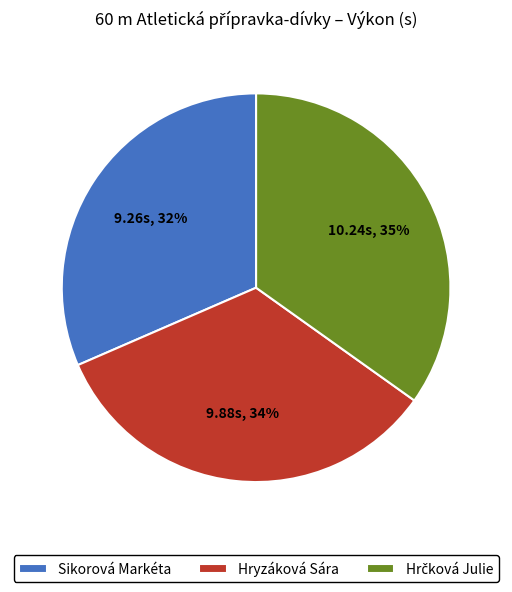

How many segments does this pie chart have?

3